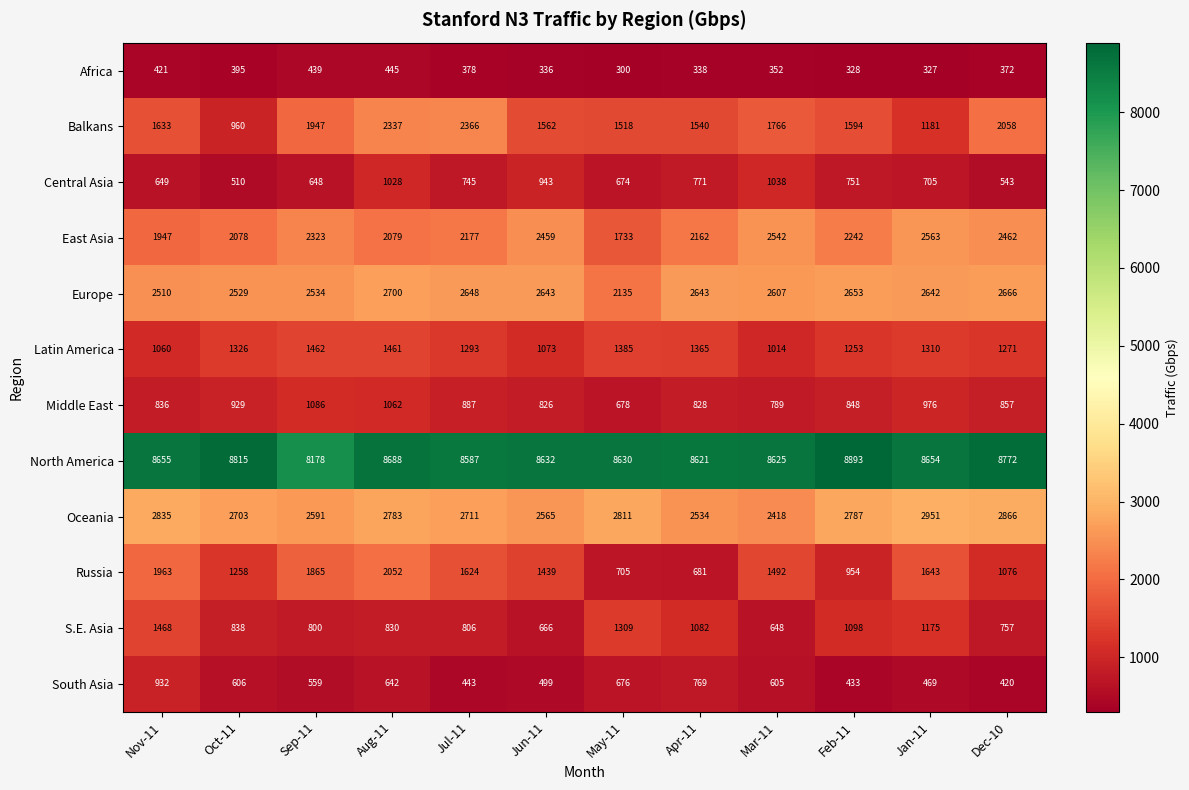

Where is Latin America nearest to the value 1238?

Feb-11